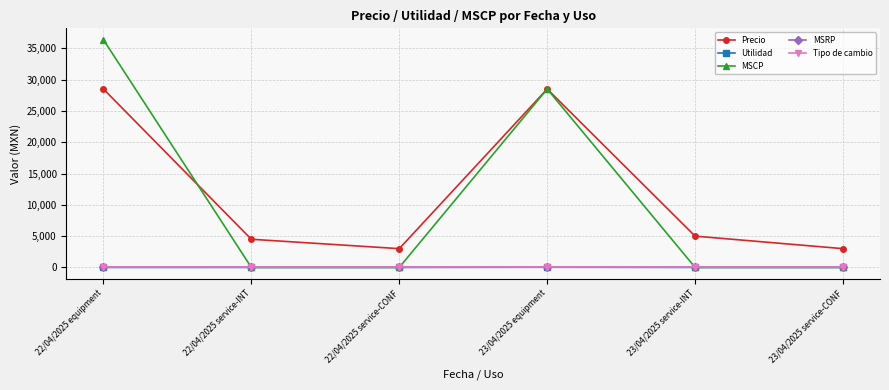

Which series has the largest range (max minus min)?

MSCP